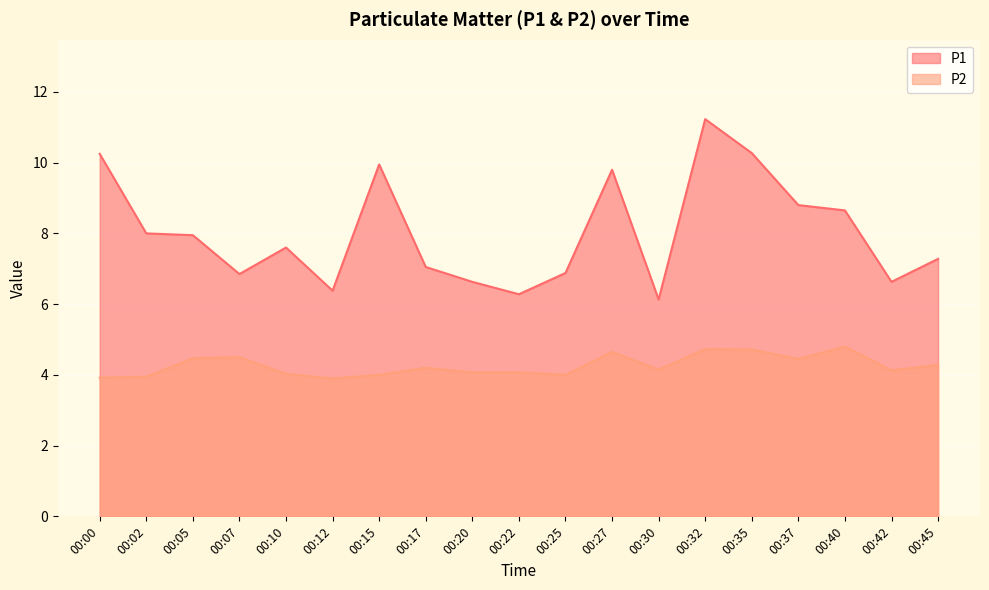

Rank the series by their average value, from highest to lowest.

P1, P2